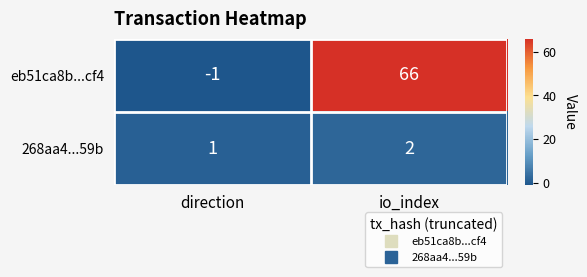

What is the spread (max minus min) of values at io_index?

64